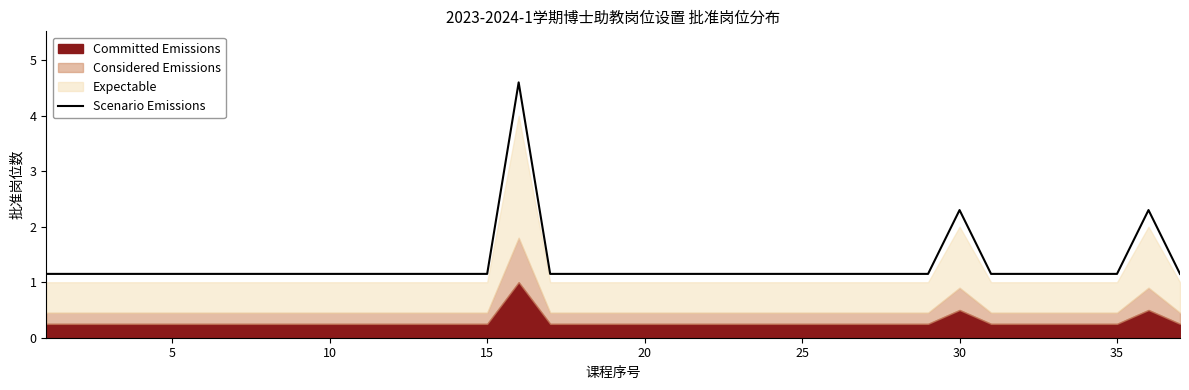

True or false: Scenario Emissions has a value of 1.8 at 35.

False